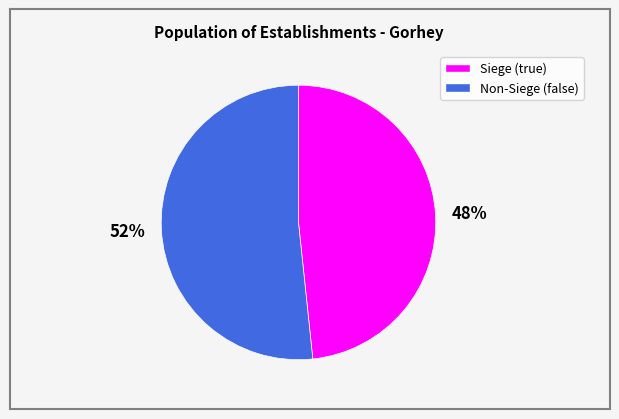

To the nearest percent, what is the average slice percentage?

50%